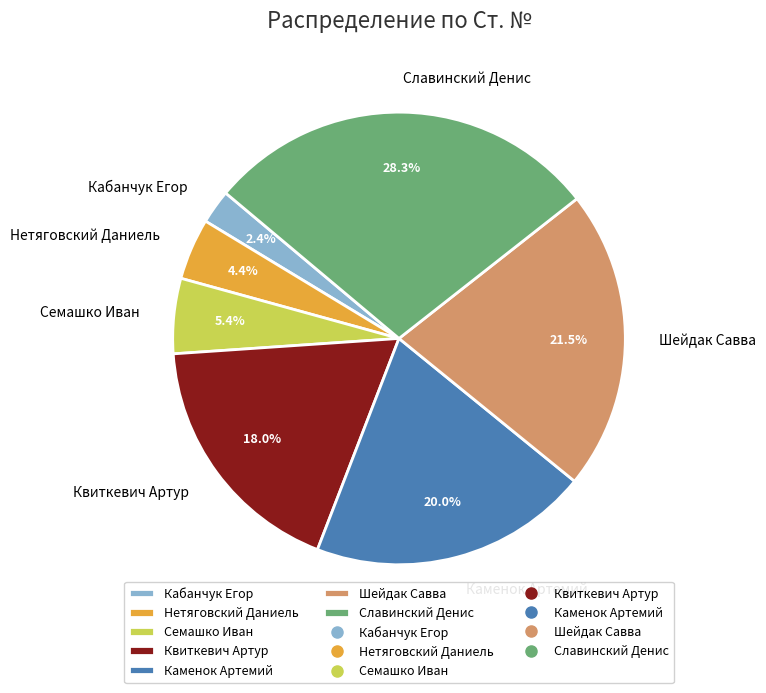

How many segments does this pie chart have?

7